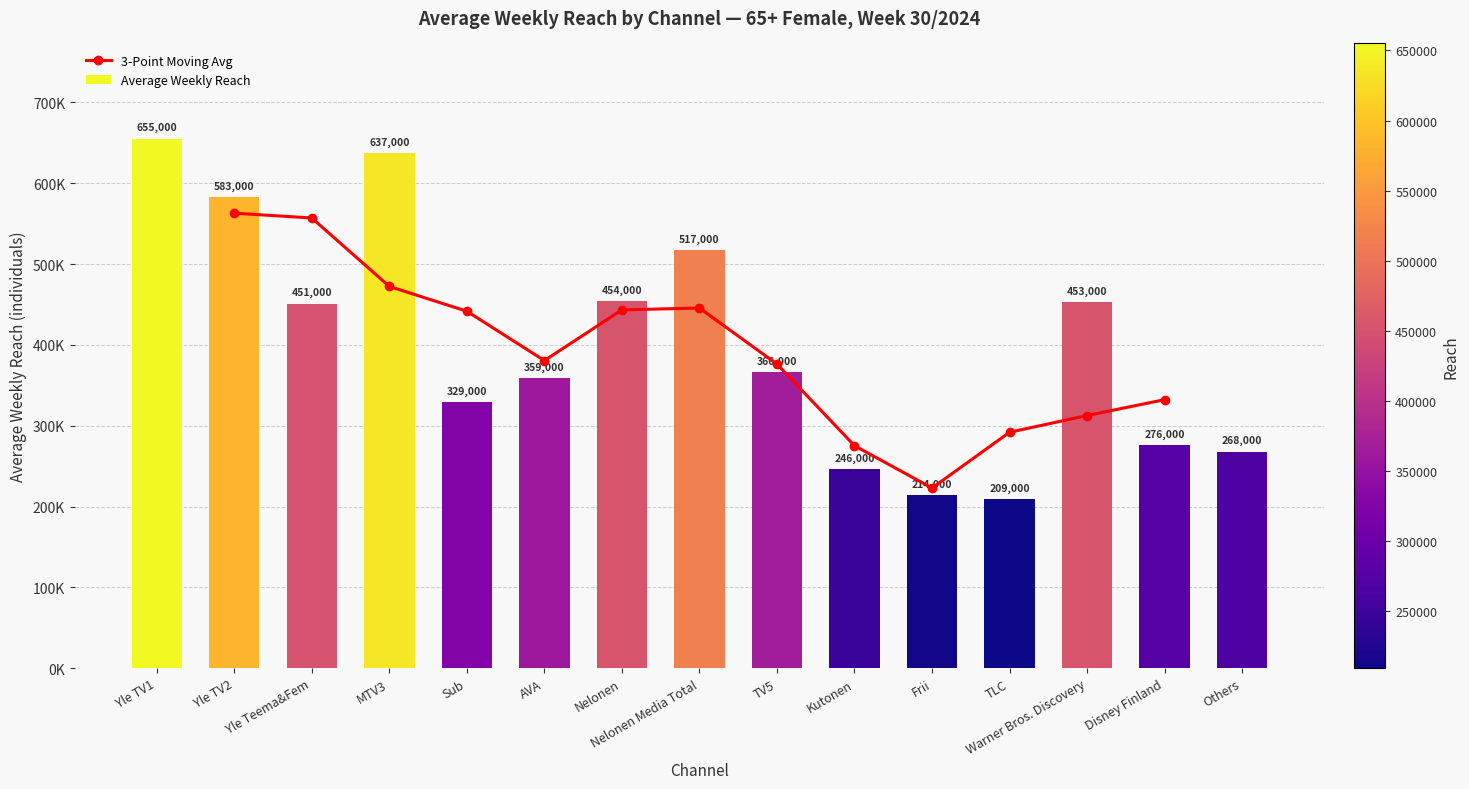

What is the ratio of the value at Yle Teema&Fem to the value at AVA?

1.3